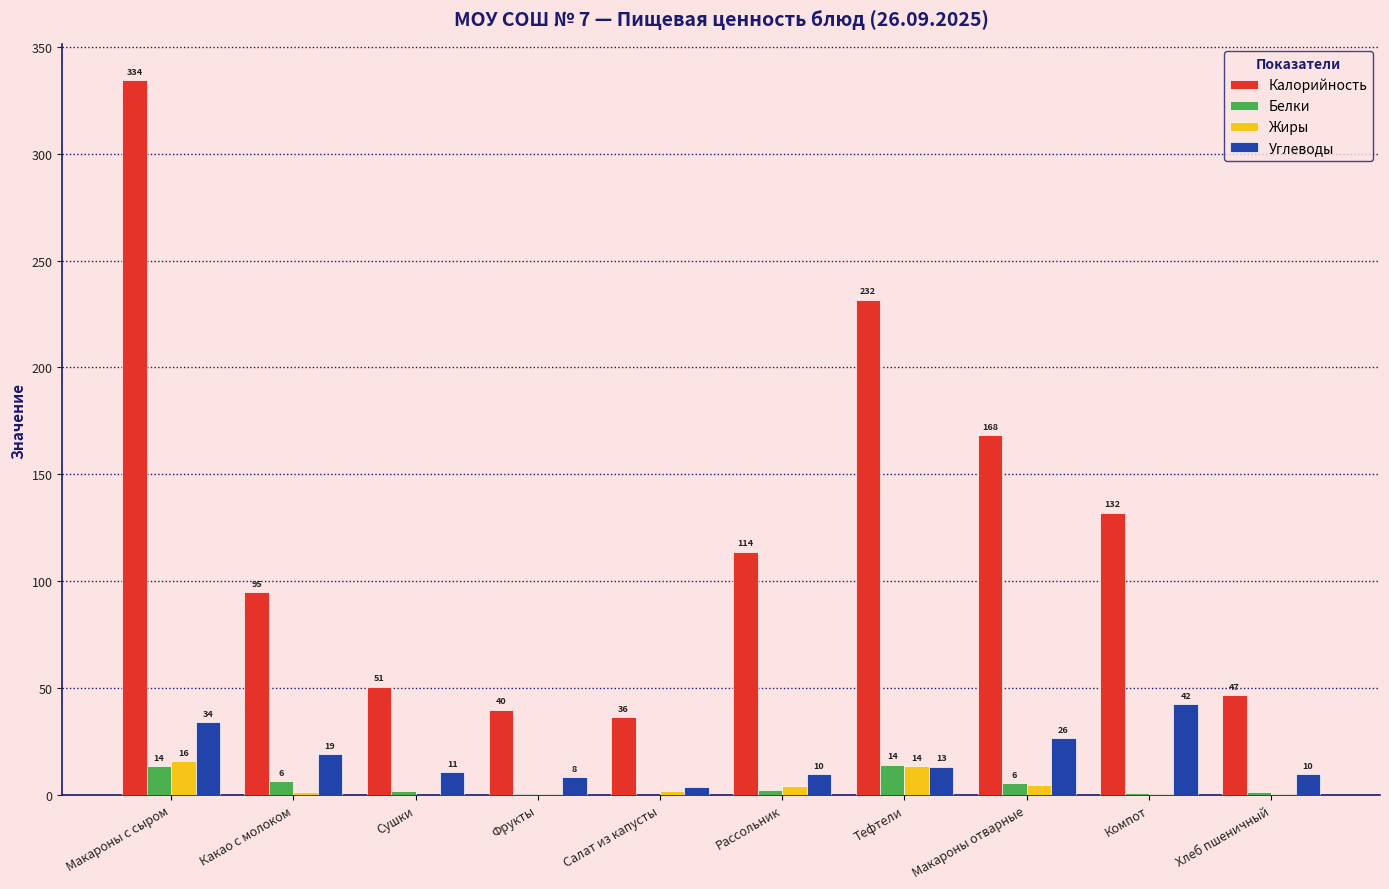

Are the bars grouped side by side (vs. stacked)?

Yes